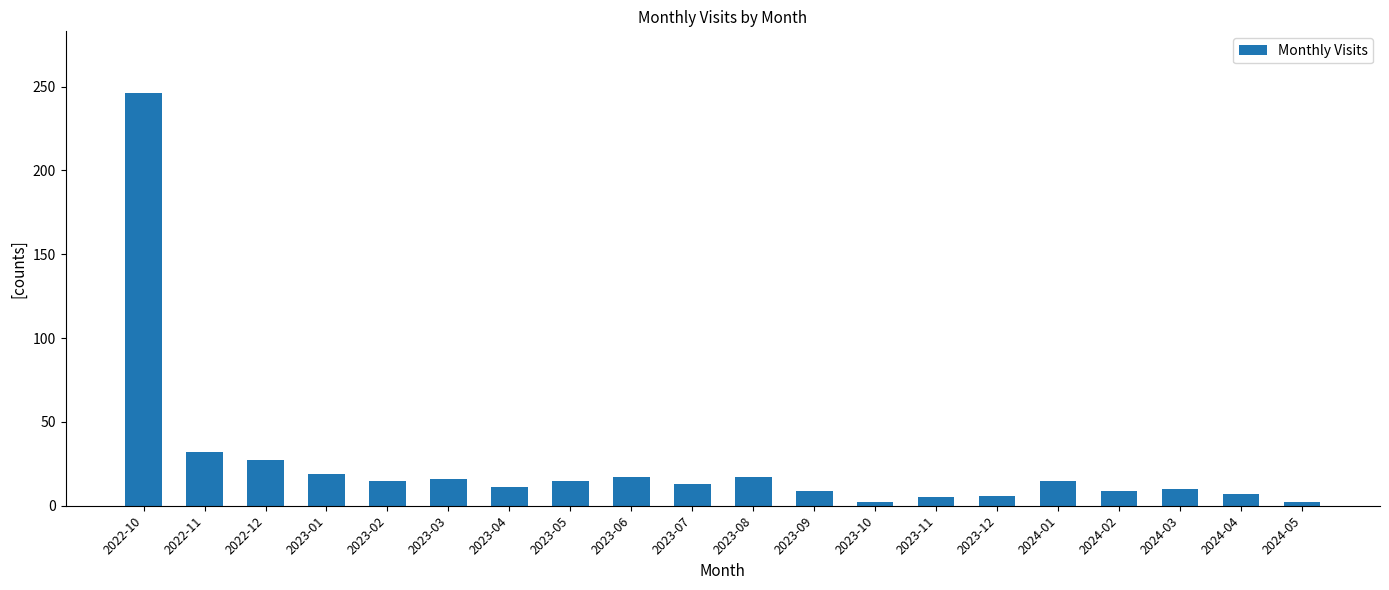

True or false: the data shows 19 at 2023-01.

True